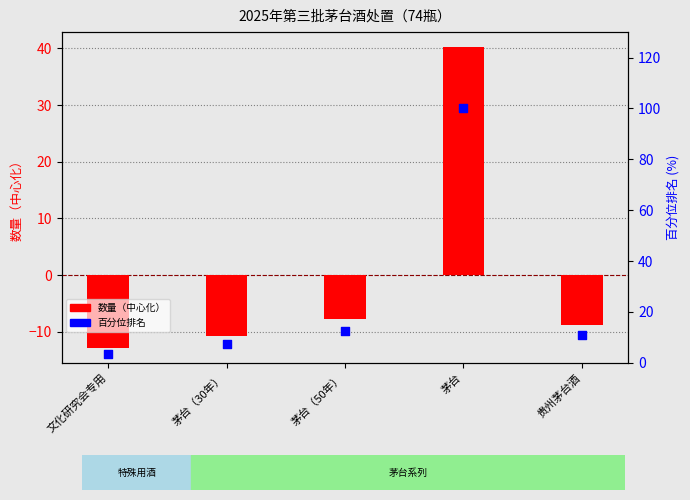

At which category is the sum across all series the highest?

茅台